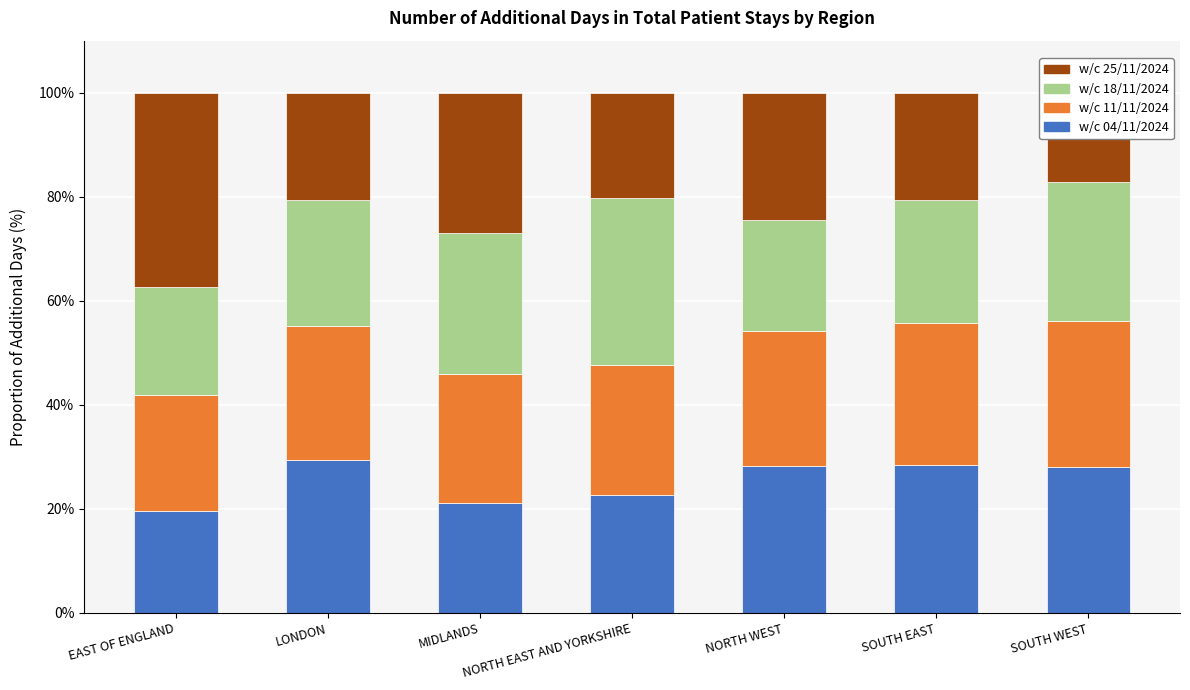

What is the approximate value of w/c 11/11/2024 at MIDLANDS?

24.8